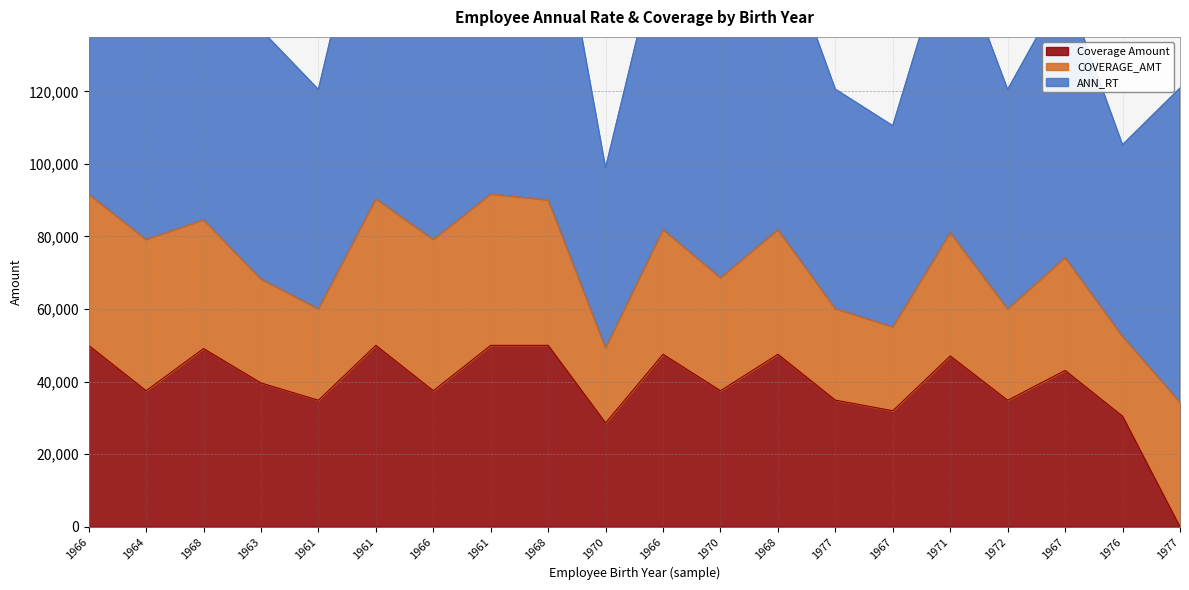

Is the value of ANN_RT at 1972 greater than the value of Coverage Amount at 1968?

Yes